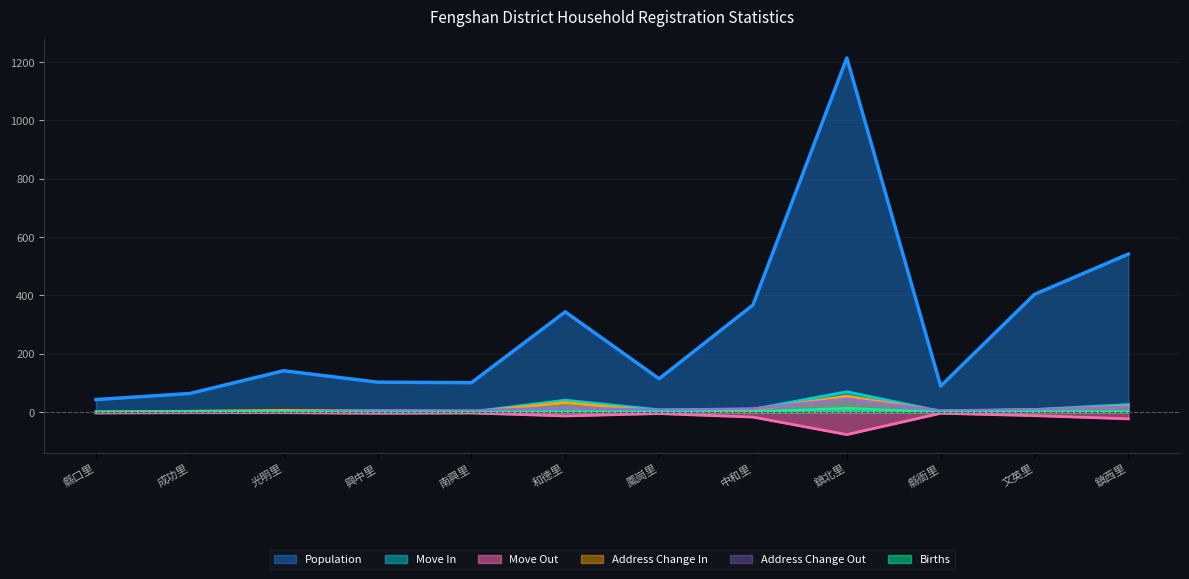

Reading left to right, list all the values displayed in this chart.

Population: 縣口里=43.0	成功里=63.9	光明里=141.8	興中里=102.7	南興里=100.9	和德里=343.7	鳳崗里=114.4	中和里=367.2	鎮北里=1213.8	縣衙里=89.1	文英里=403.7	鎮西里=541.8
Move In: 縣口里=0.0	成功里=1.0	光明里=3.0	興中里=2.0	南興里=1.0	和德里=41.0	鳳崗里=8.0	中和里=10.0	鎮北里=70.0	縣衙里=3.0	文英里=9.0	鎮西里=26.0
Move Out: 縣口里=-3.0	成功里=-2.0	光明里=-2.0	興中里=-4.0	南興里=-3.0	和德里=-13.0	鳳崗里=-5.0	中和里=-17.0	鎮北里=-77.0	縣衙里=-4.0	文英里=-12.0	鎮西里=-23.0
Address Change In: 縣口里=1.0	成功里=3.0	光明里=6.0	興中里=4.0	南興里=0.0	和德里=33.0	鳳崗里=3.0	中和里=8.0	鎮北里=55.0	縣衙里=3.0	文英里=8.0	鎮西里=20.0
Address Change Out: 縣口里=0.0	成功里=1.0	光明里=1.0	興中里=6.0	南興里=5.0	和德里=15.0	鳳崗里=7.0	中和里=12.0	鎮北里=45.0	縣衙里=5.0	文英里=9.0	鎮西里=18.0
Births: 縣口里=0.0	成功里=2.0	光明里=2.0	興中里=0.0	南興里=0.0	和德里=2.0	鳳崗里=1.0	中和里=2.0	鎮北里=14.0	縣衙里=0.0	文英里=2.0	鎮西里=2.0